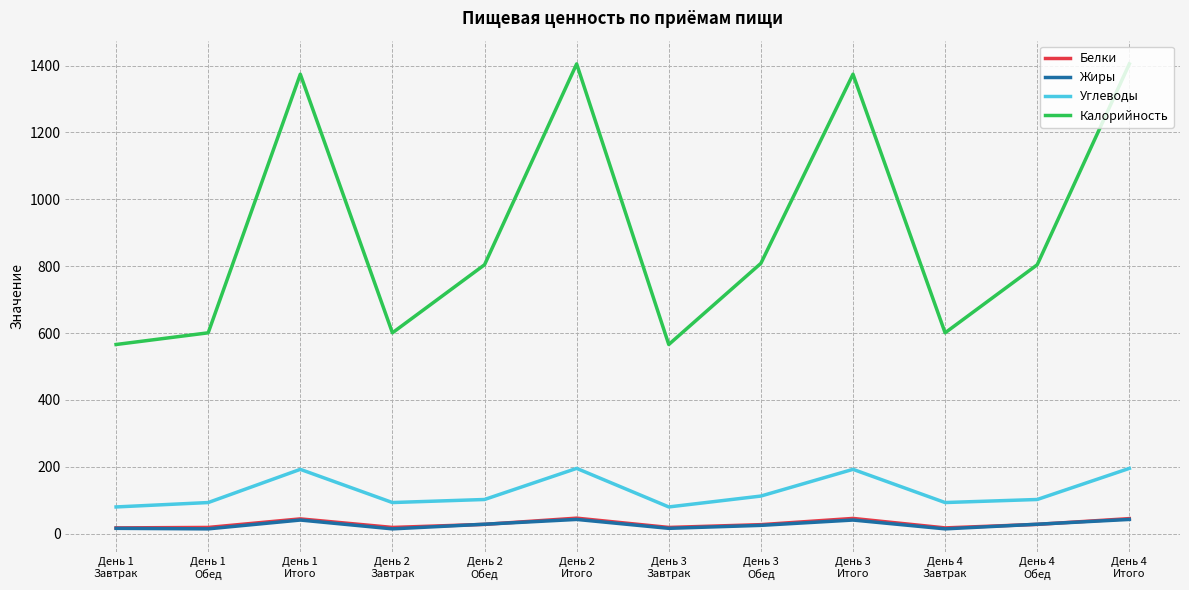

Which series has the largest total across all categories?

Калорийность